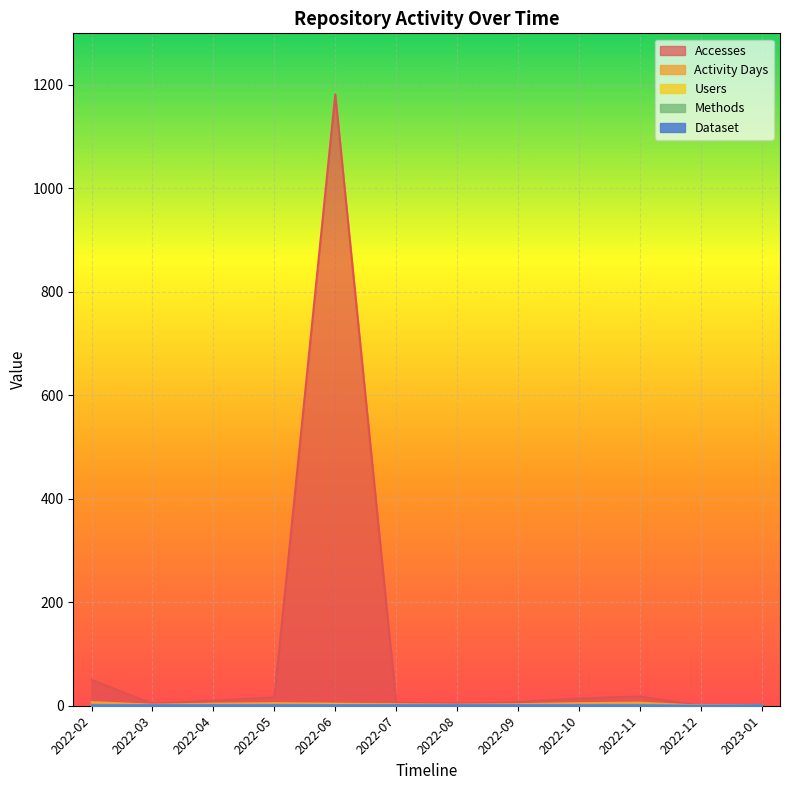

Reading right to left, extract all data points from this chart.

Accesses: 2023-01=2	2022-12=0	2022-11=18	2022-10=14	2022-09=7	2022-08=4	2022-07=6	2022-06=1181	2022-05=16	2022-04=10	2022-03=4	2022-02=50
Activity Days: 2023-01=1	2022-12=0	2022-11=6	2022-10=5	2022-09=3	2022-08=2	2022-07=3	2022-06=4	2022-05=5	2022-04=4	2022-03=2	2022-02=7
Users: 2023-01=1	2022-12=0	2022-11=1	2022-10=1	2022-09=1	2022-08=1	2022-07=1	2022-06=2	2022-05=1	2022-04=1	2022-03=1	2022-02=1
Methods: 2023-01=1	2022-12=0	2022-11=1	2022-10=1	2022-09=1	2022-08=1	2022-07=1	2022-06=1	2022-05=1	2022-04=1	2022-03=1	2022-02=1
Dataset: 2023-01=1	2022-12=0	2022-11=1	2022-10=1	2022-09=1	2022-08=1	2022-07=1	2022-06=1	2022-05=1	2022-04=1	2022-03=1	2022-02=1